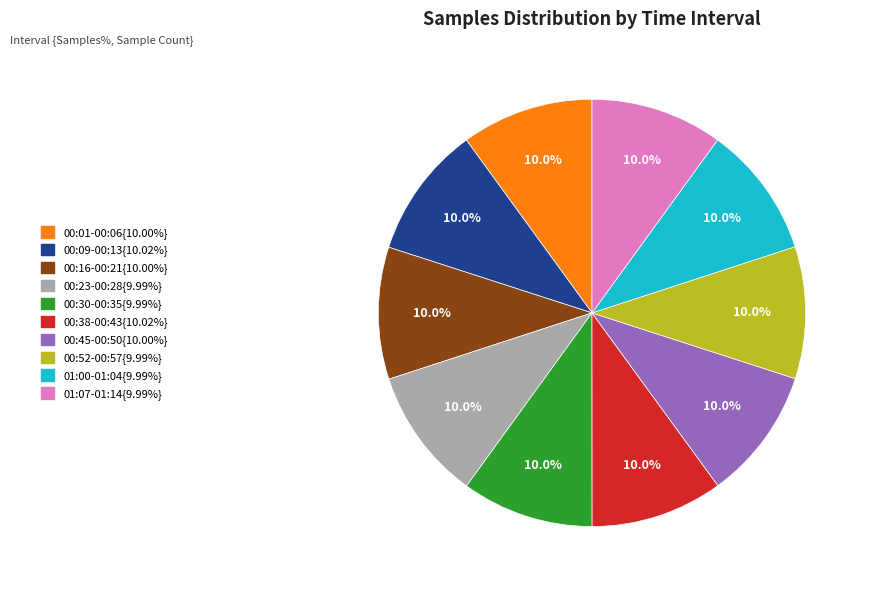

Is there any slice that represents more than half of the pie?

No